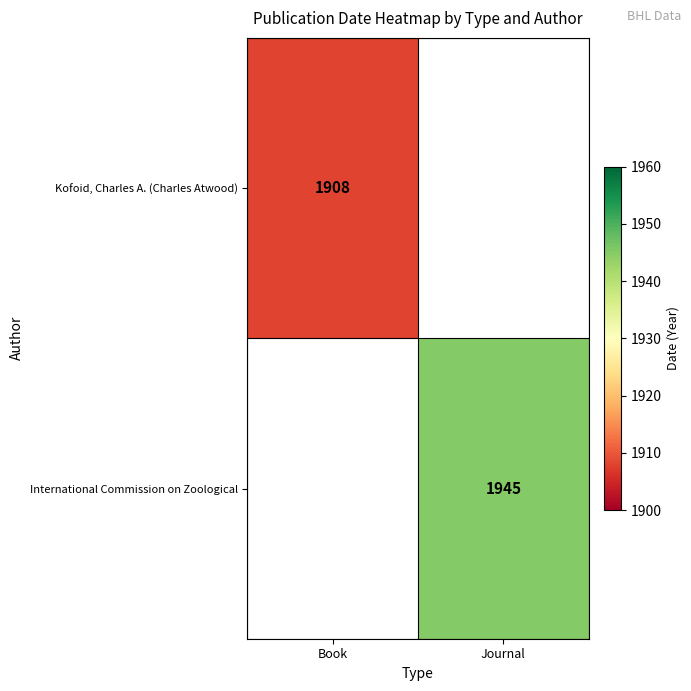

Which label corresponds to the smallest value in the chart?

Book